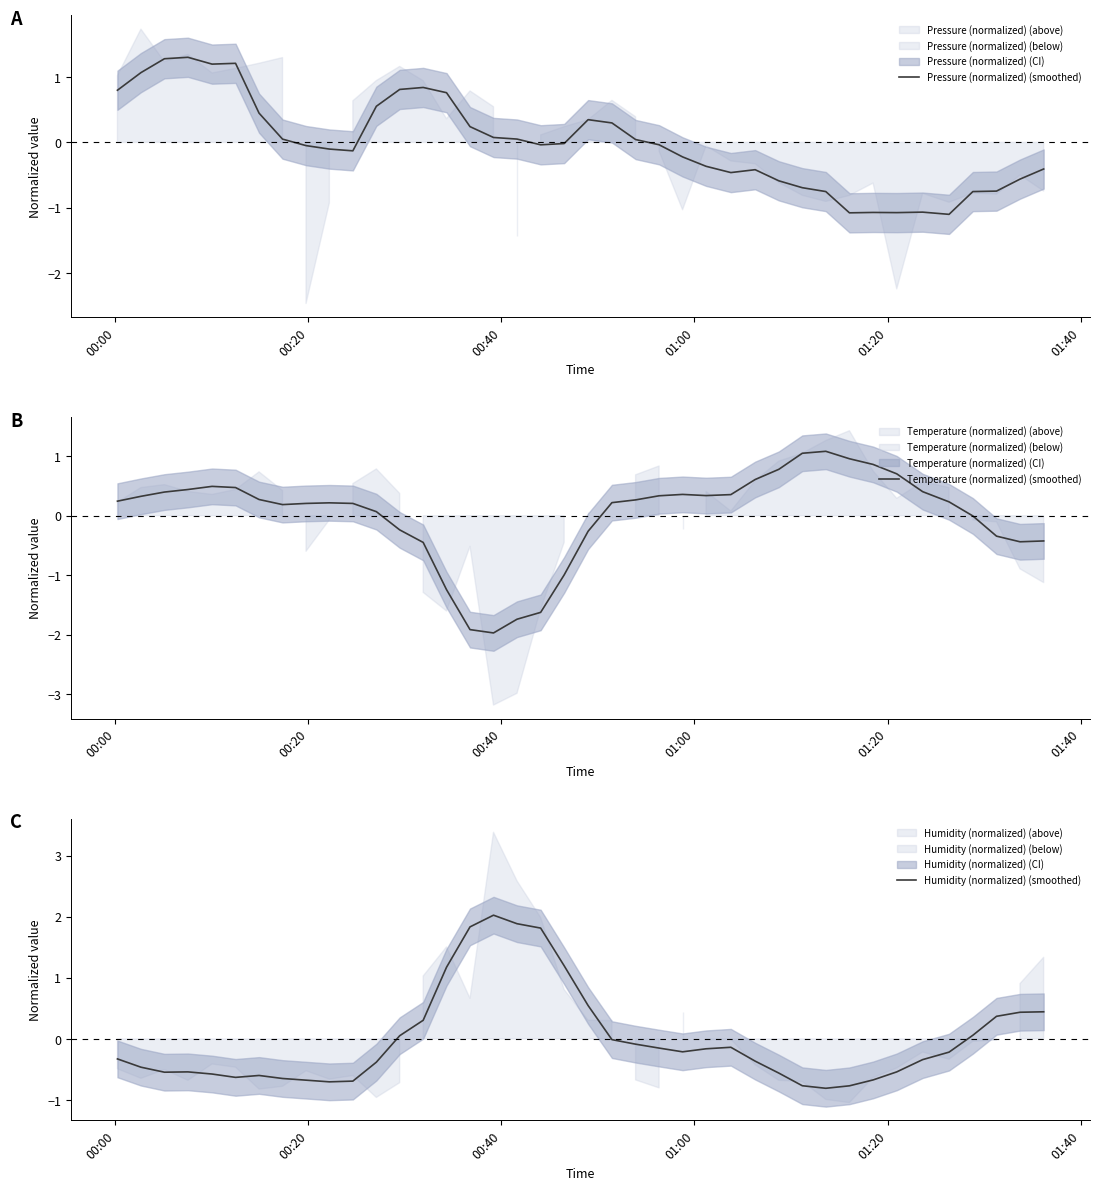

What is the lowest value of the Pressure (normalized) (smoothed) series?

-1.1